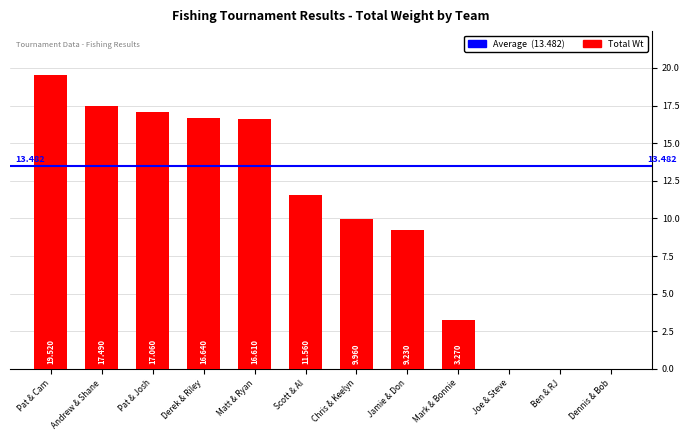

How many distinct data groups are displayed?

1